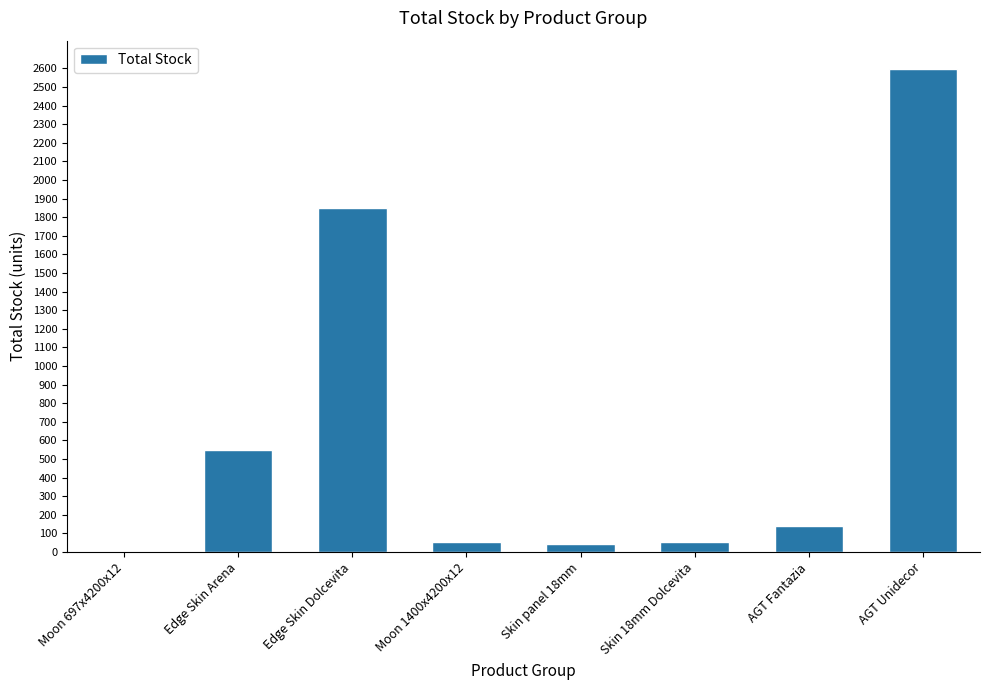

How many data points does each series have?

8